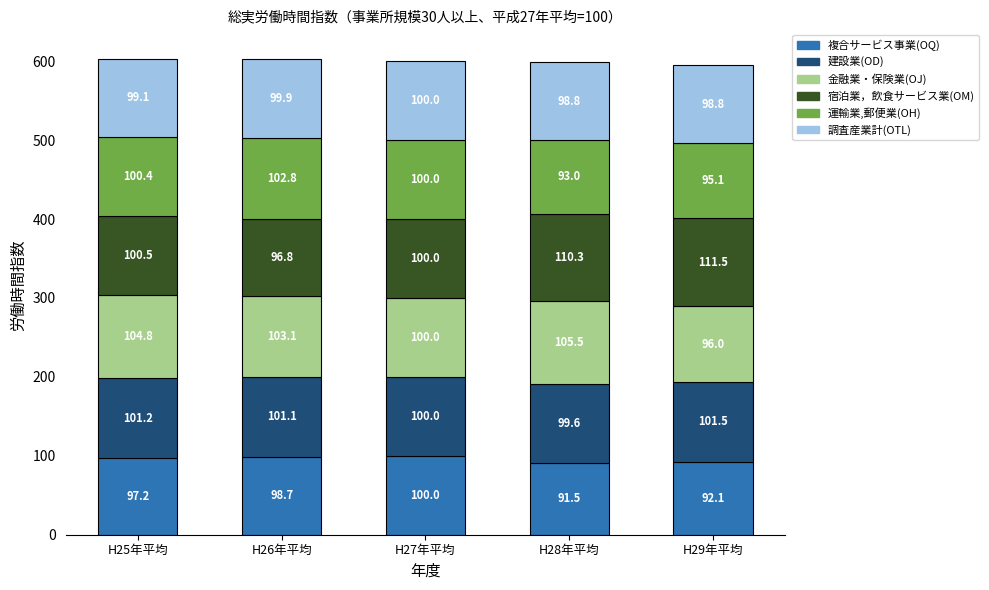

Rank the categories by 複合サービス事業(OQ) value from highest to lowest.

H27年平均, H26年平均, H25年平均, H29年平均, H28年平均